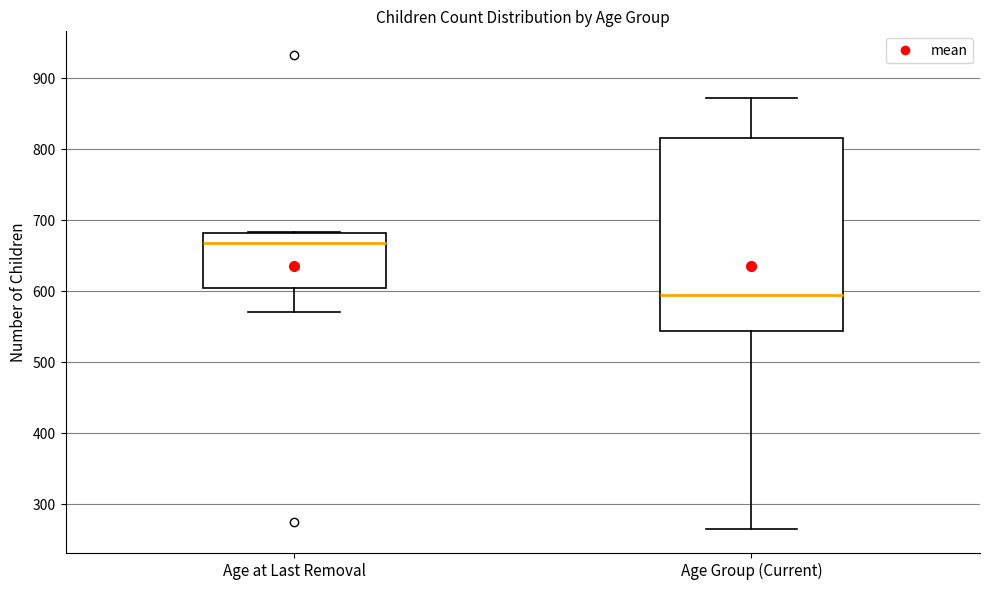

Which box has the lowest median line?

Age Group (Current)